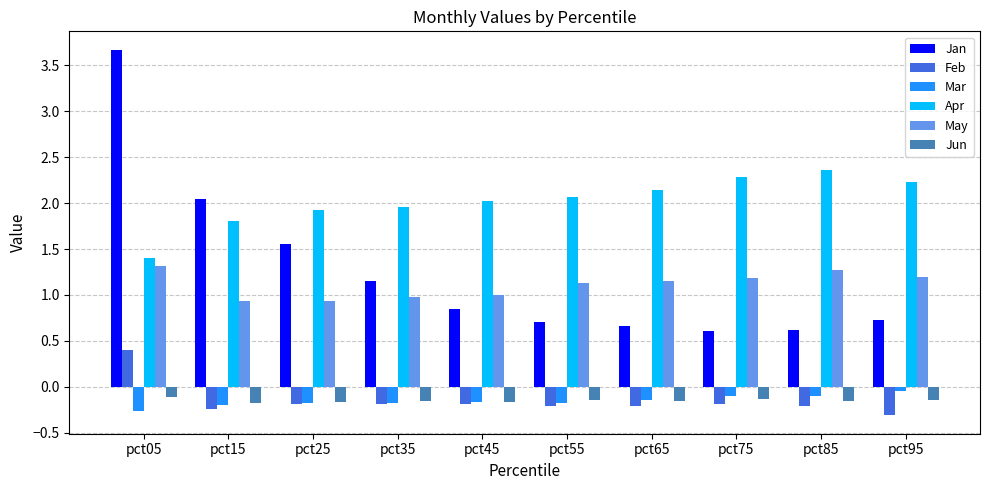

Rank the series by their maximum value, from lowest to highest.

Jun, Mar, Feb, May, Apr, Jan